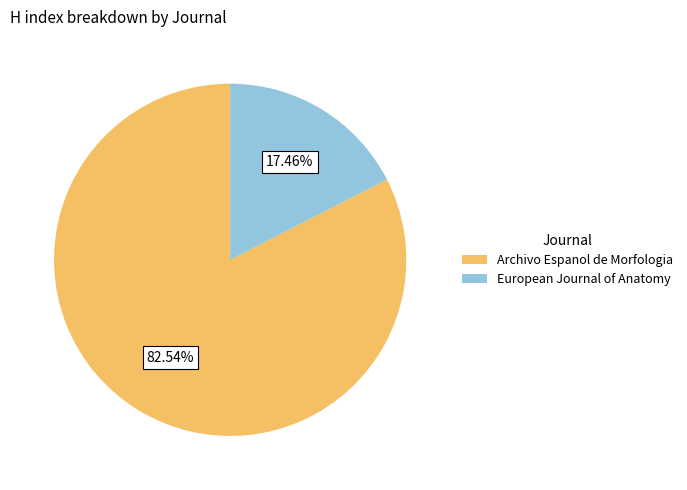

To the nearest percent, what is the difference between the Archivo Espanol de Morfologia and European Journal of Anatomy slice percentages?

65%